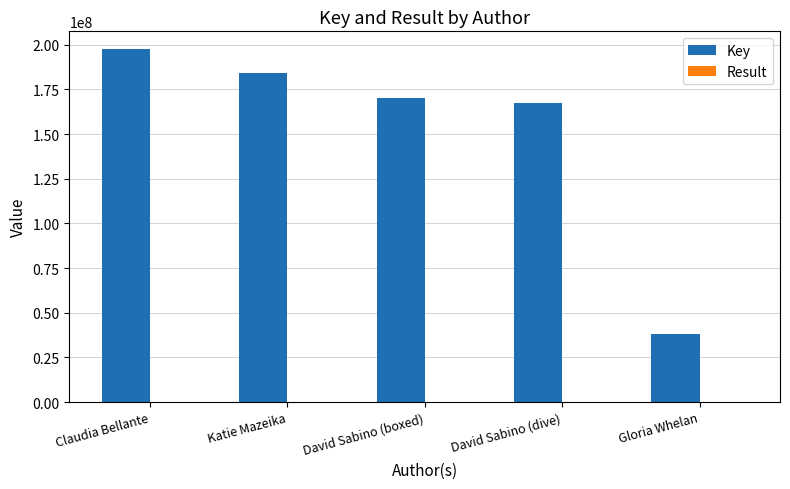

Count the number of categories in the chart.

5